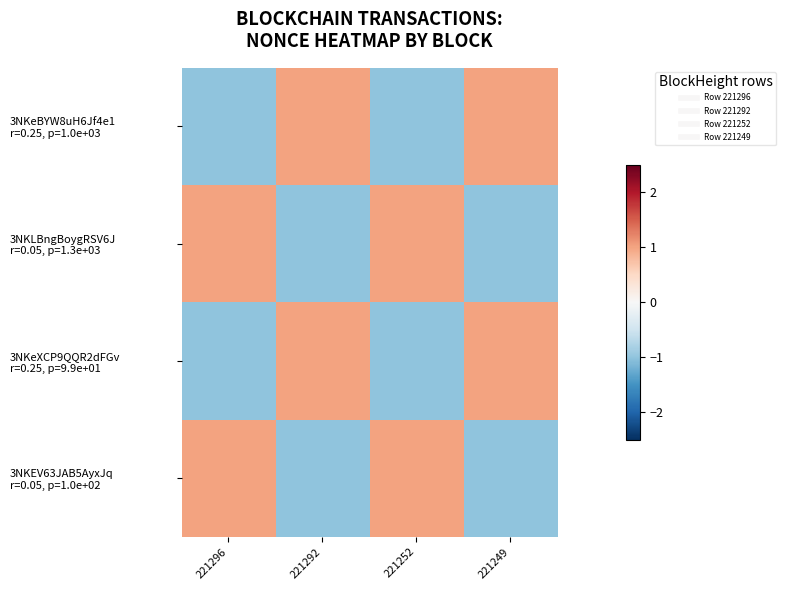

At which category is the sum across all series the highest?

221296